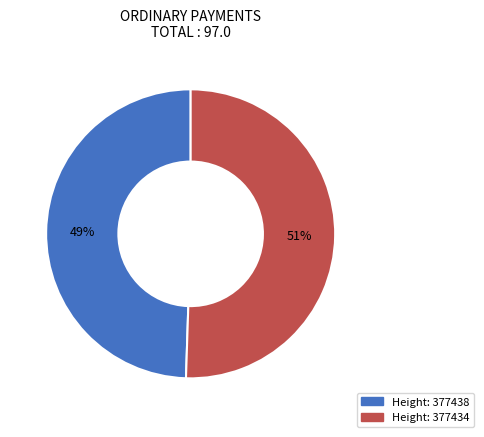

To the nearest percent, what is the average slice percentage?

50%